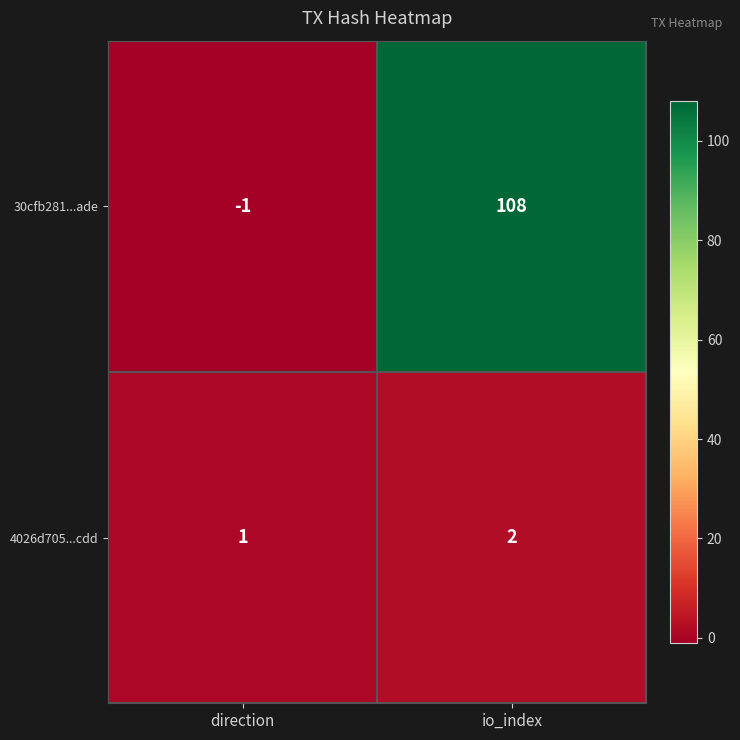

Rank the series by their maximum value, from highest to lowest.

30cfb281...ade, 4026d705...cdd